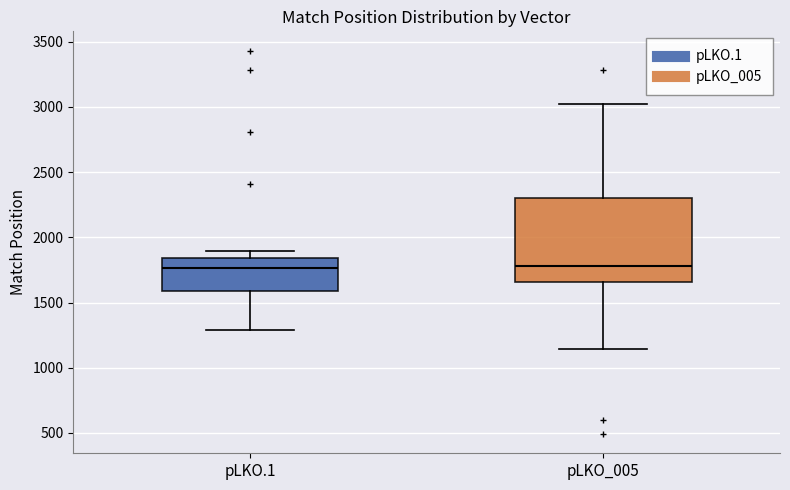

Which box is the tallest, from its lower edge to its upper edge?

pLKO_005